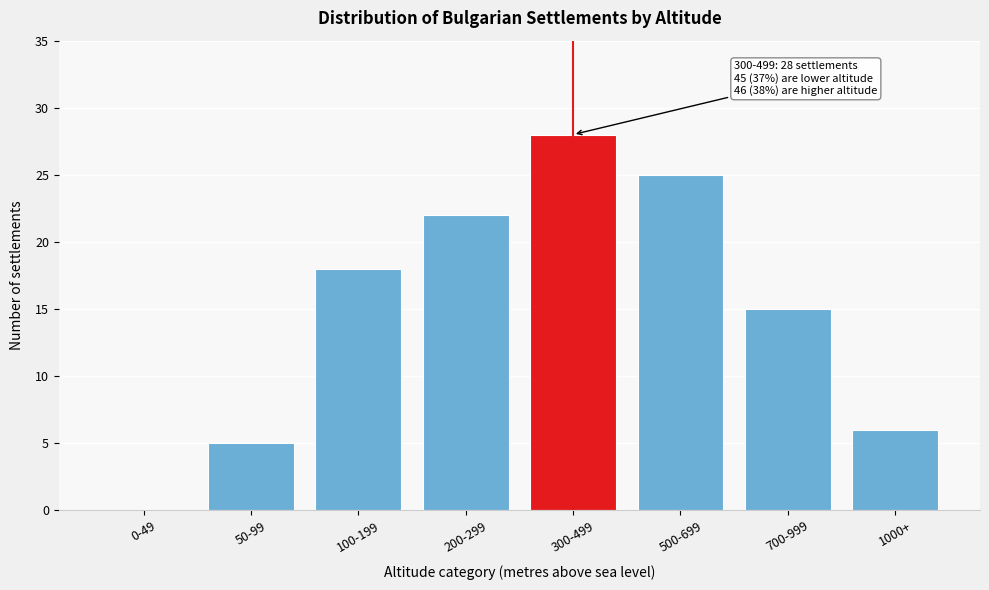

Reading left to right, transcribe all the data shown in this chart.

0-49=0	50-99=5	100-199=18	200-299=22	300-499=28	500-699=25	700-999=15	1000+=6